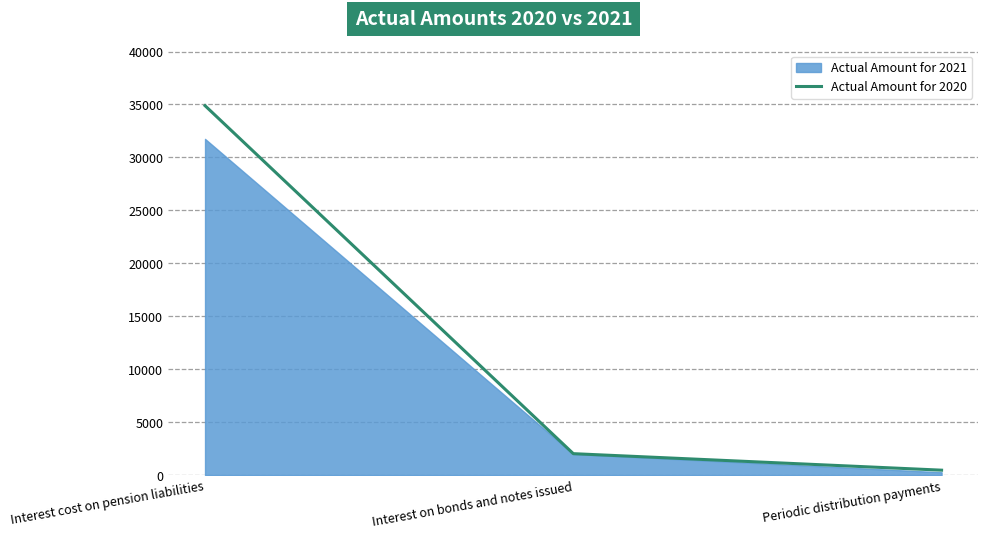

The value at Interest on bonds and notes issued is 1185. True or false?

False